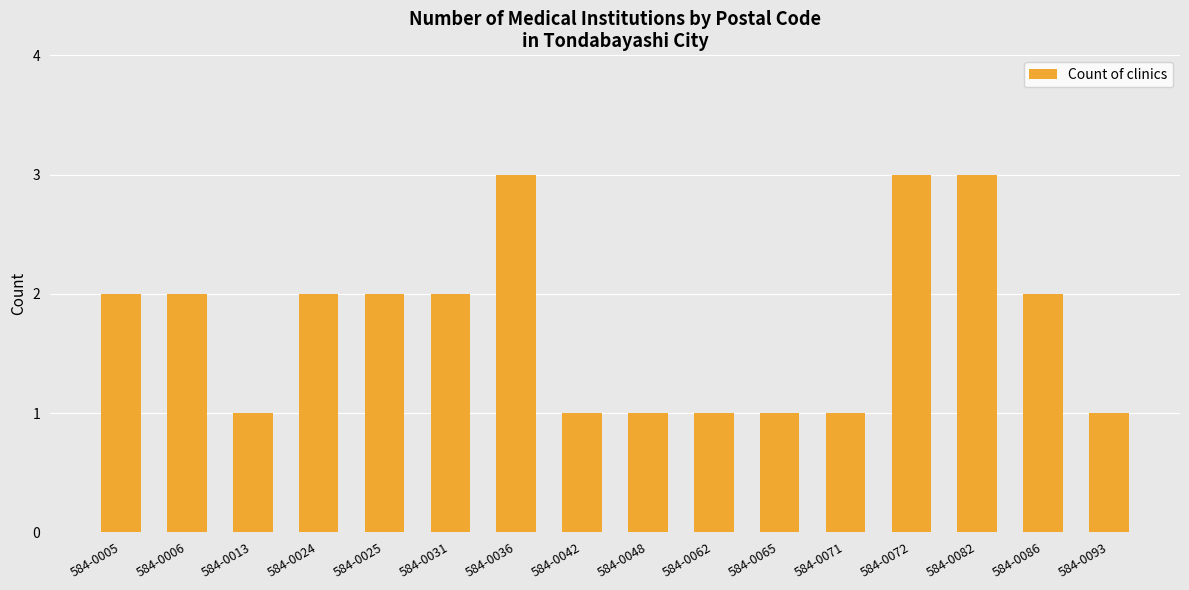

Count the number of data series in this chart.

1